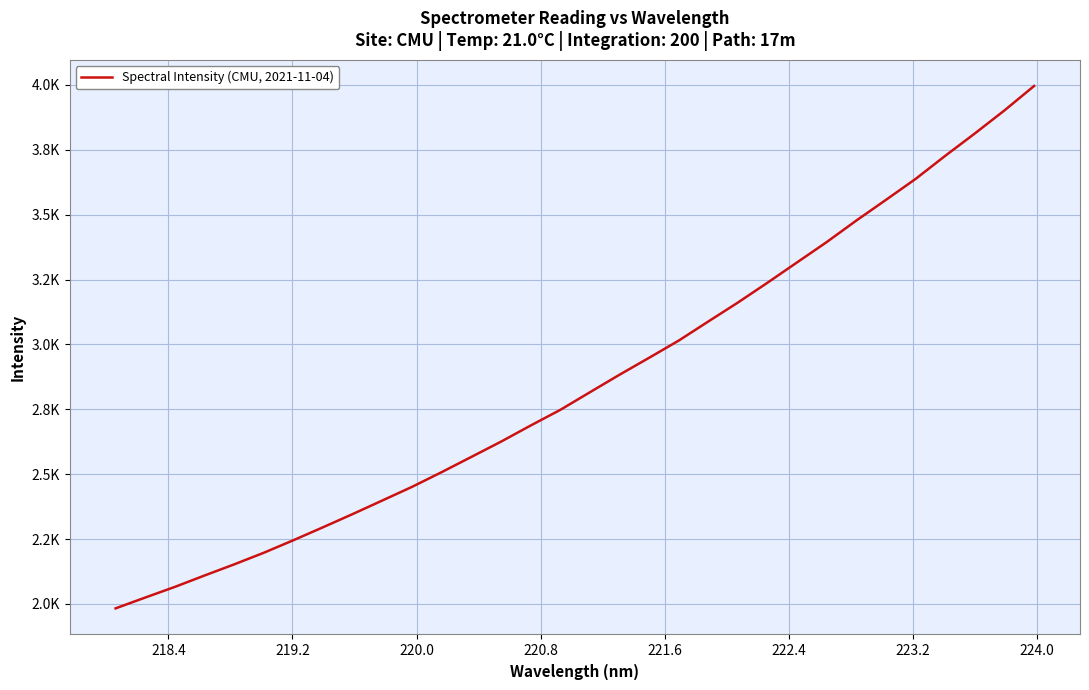

Does the chart have visible grid lines?

Yes